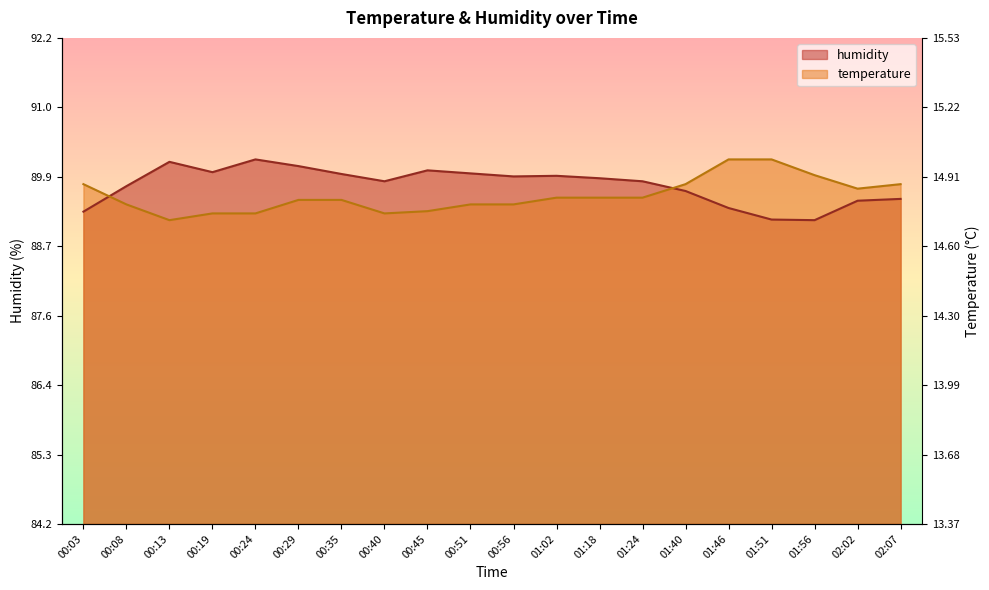

At which label is temperature closest to 89?

00:13